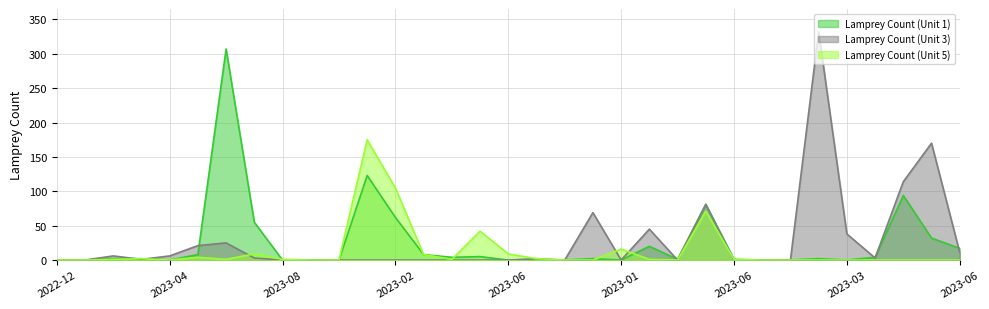

Which category has the highest value in the Lamprey Count (Unit 5) series?

2023-01-11